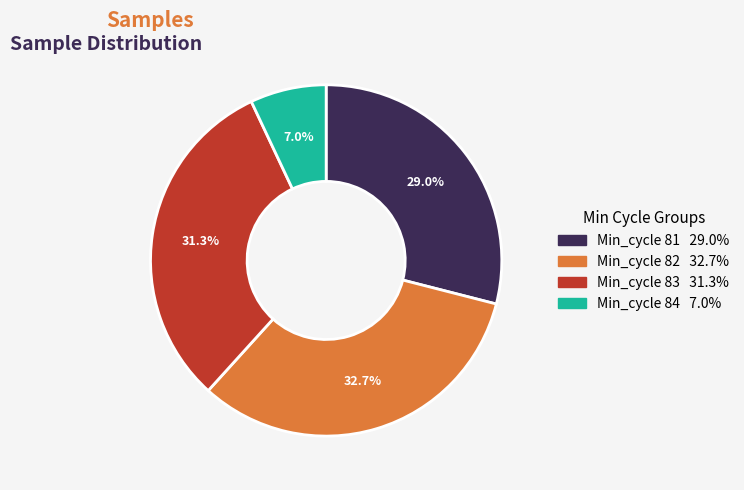

Does any single category account for the majority?

No